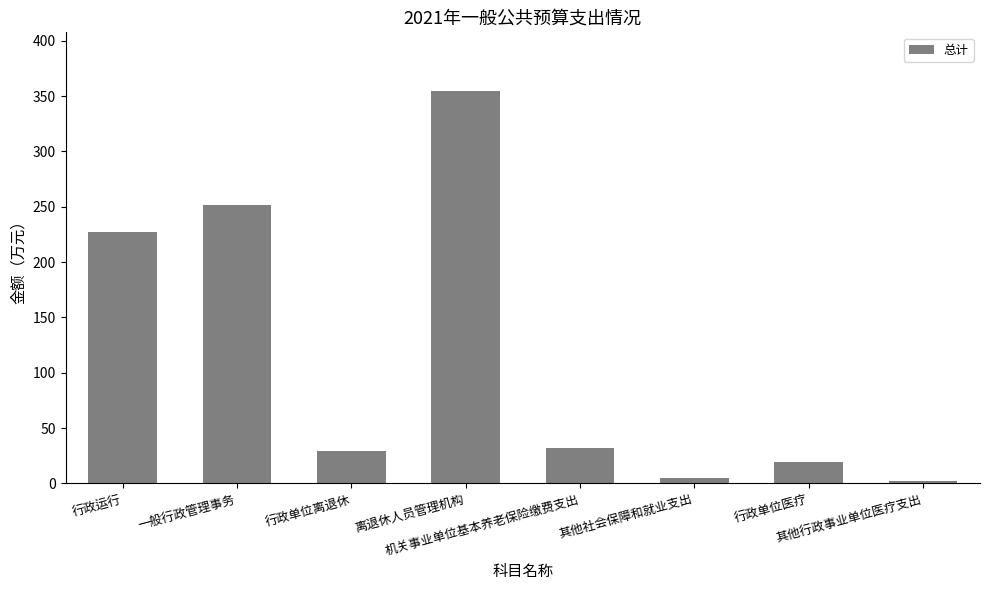

How many values exceed 31?

4